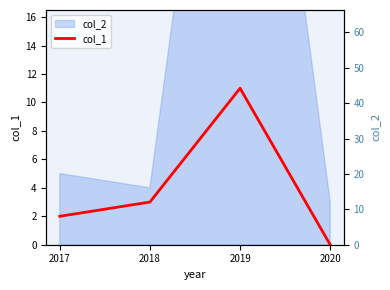

Between 2019 and 2018, which is larger?

2019